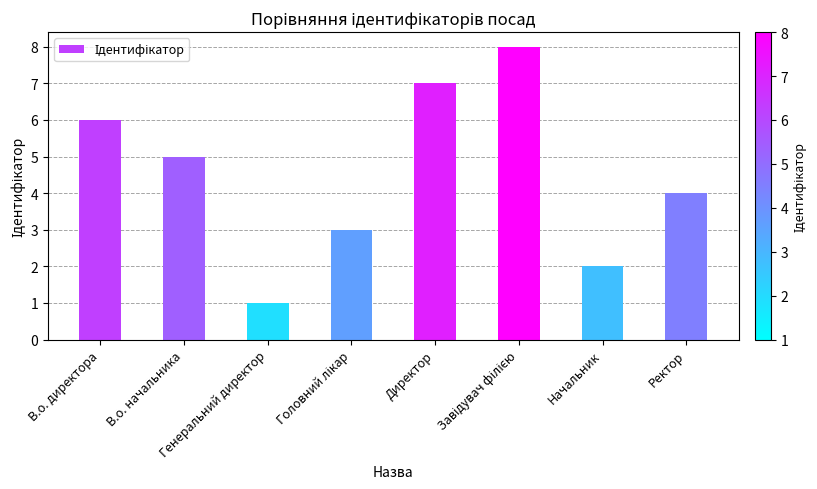

What is the value of the 4th bar from the left?

3